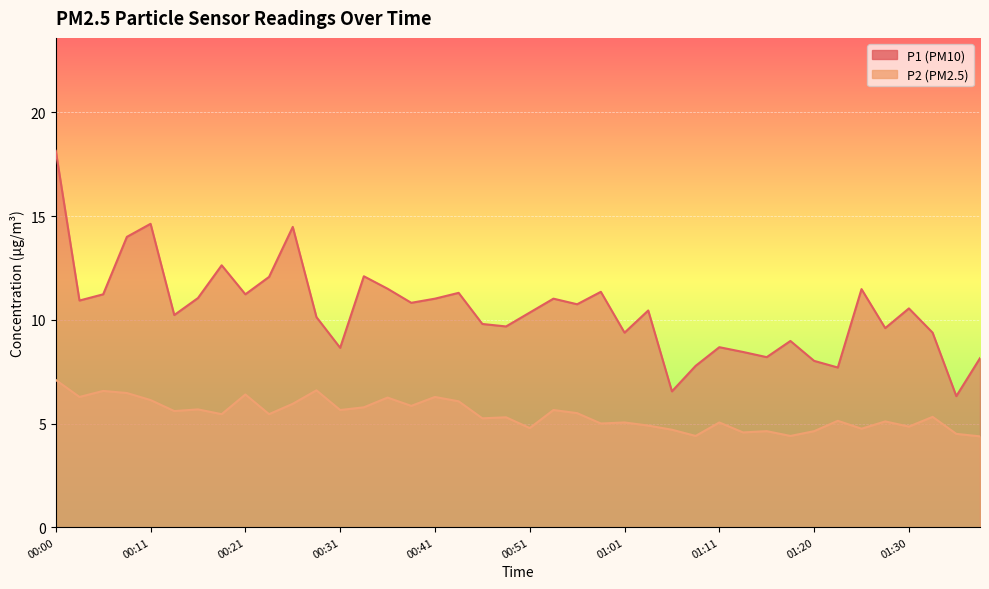

Rank the series by their maximum value, from highest to lowest.

P1, P2